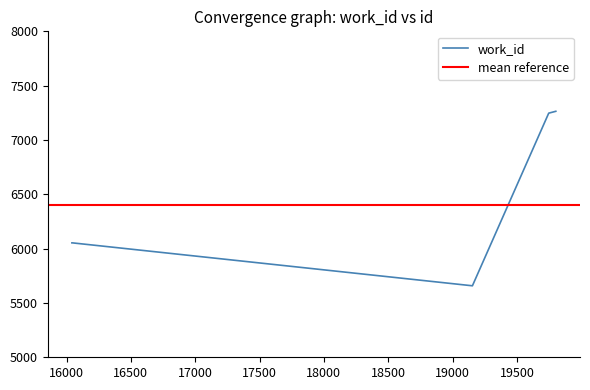

Count the number of categories in the chart.

8